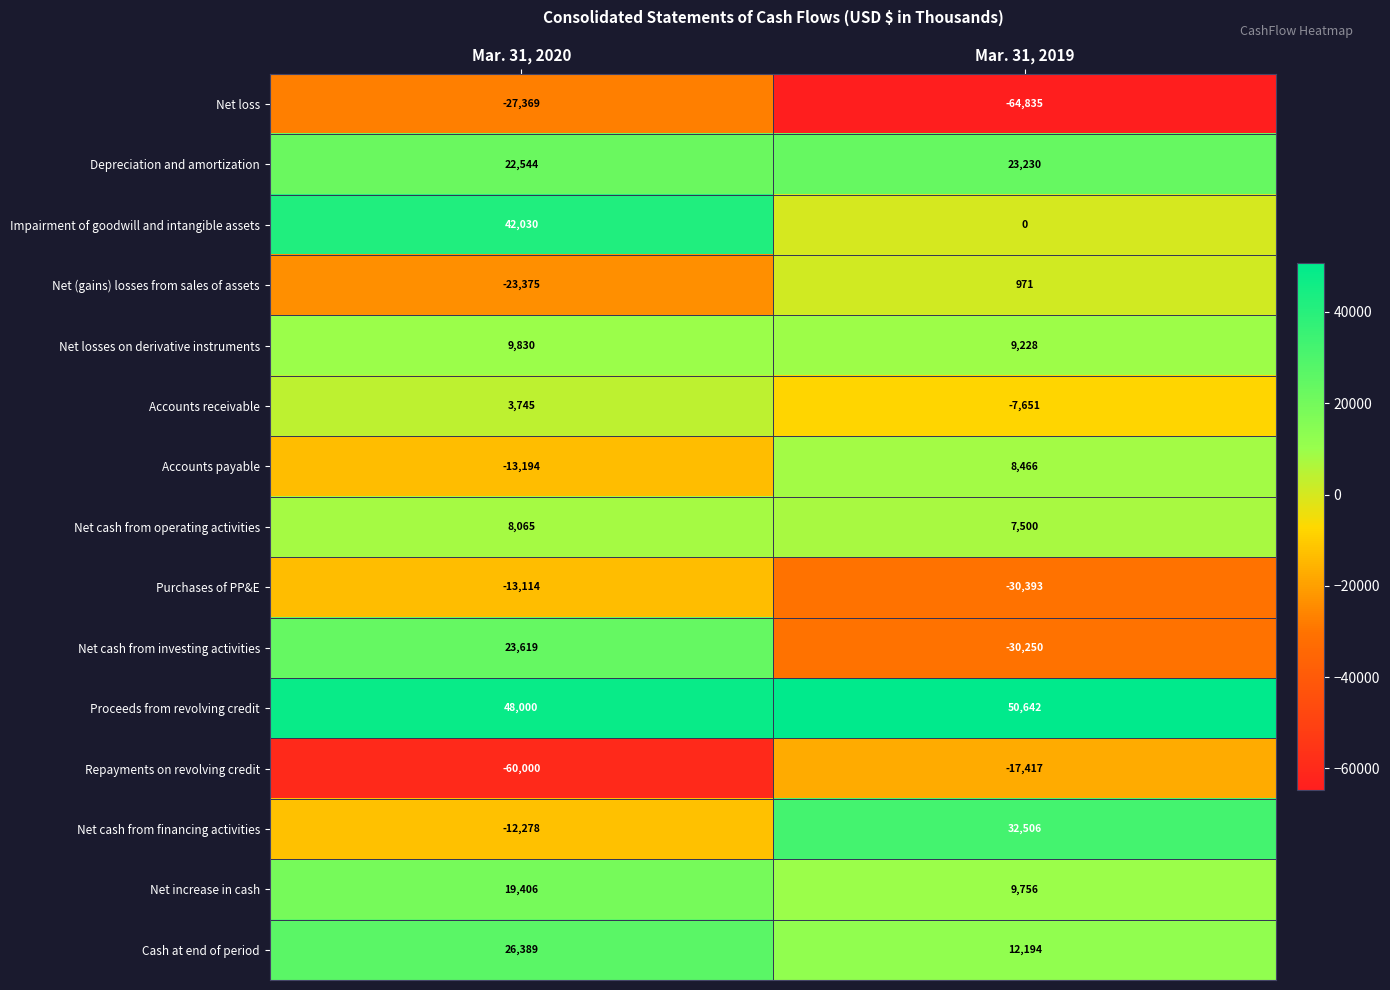

What is the difference between the maximum and minimum values in the Cash at end of period series?

14195